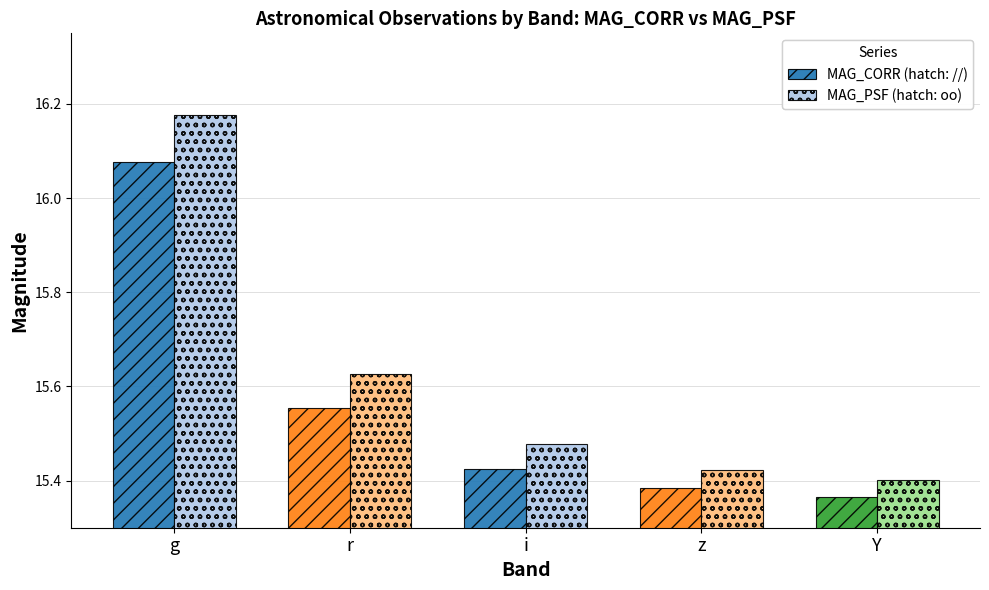

At which category is the sum across all series the highest?

g